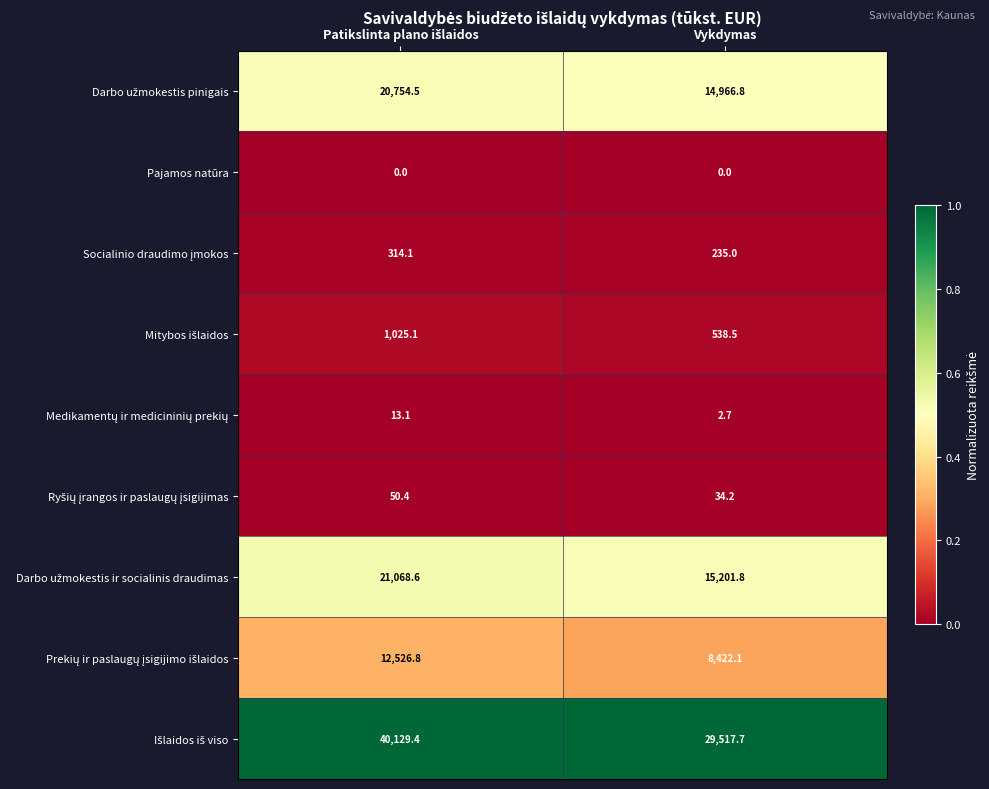

Is it true that Pajamos natūra equals 0.0 at Vykdymas?

True